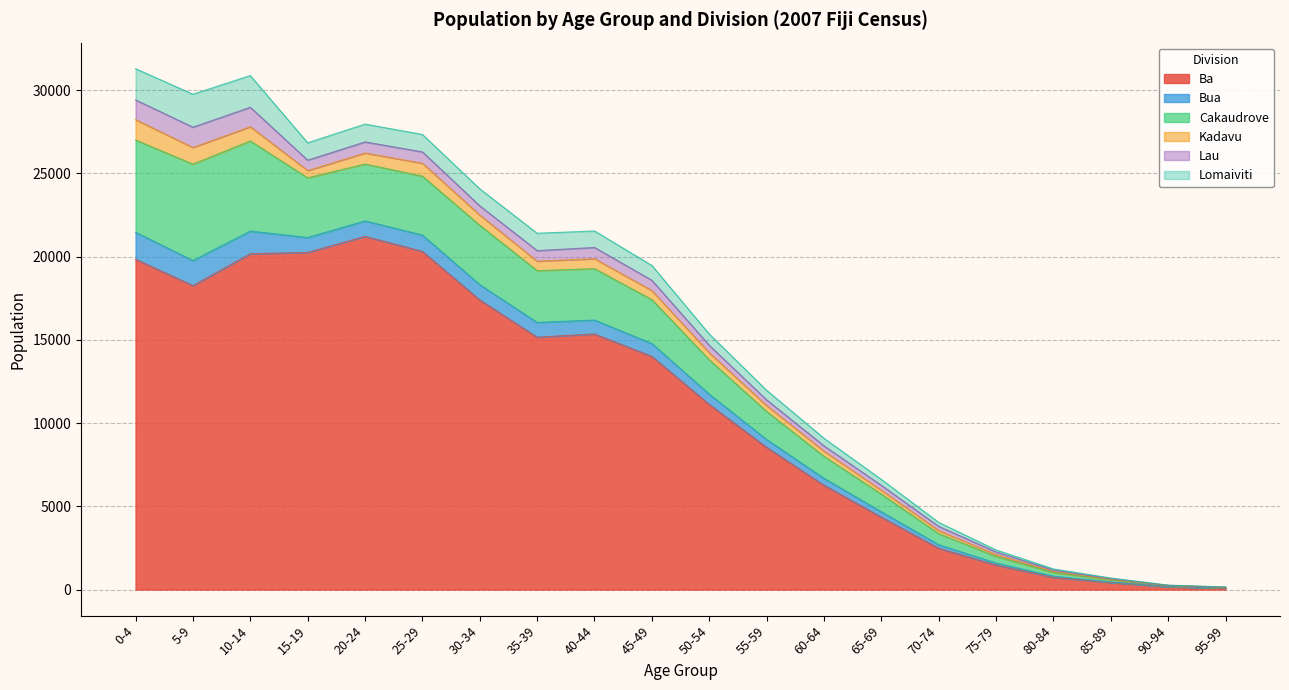

What is the label of the 18th point from the right?

10-14